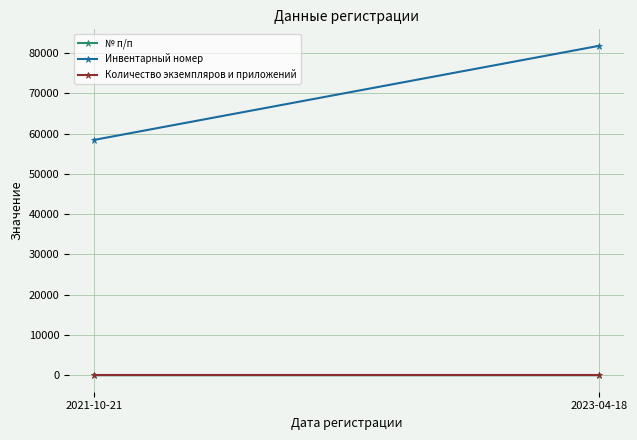

Reading right to left, what are all the values shown in this chart?

№ п/п: 2	1
Инвентарный номер: 81804	58446
Количество экземпляров и приложений: 1	1